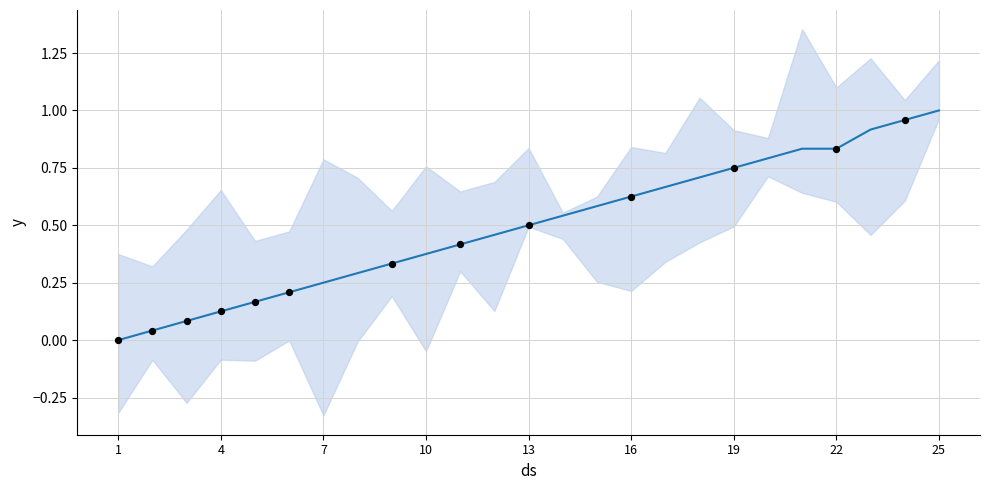

What is the change in value from 12 to 15?

+0.1